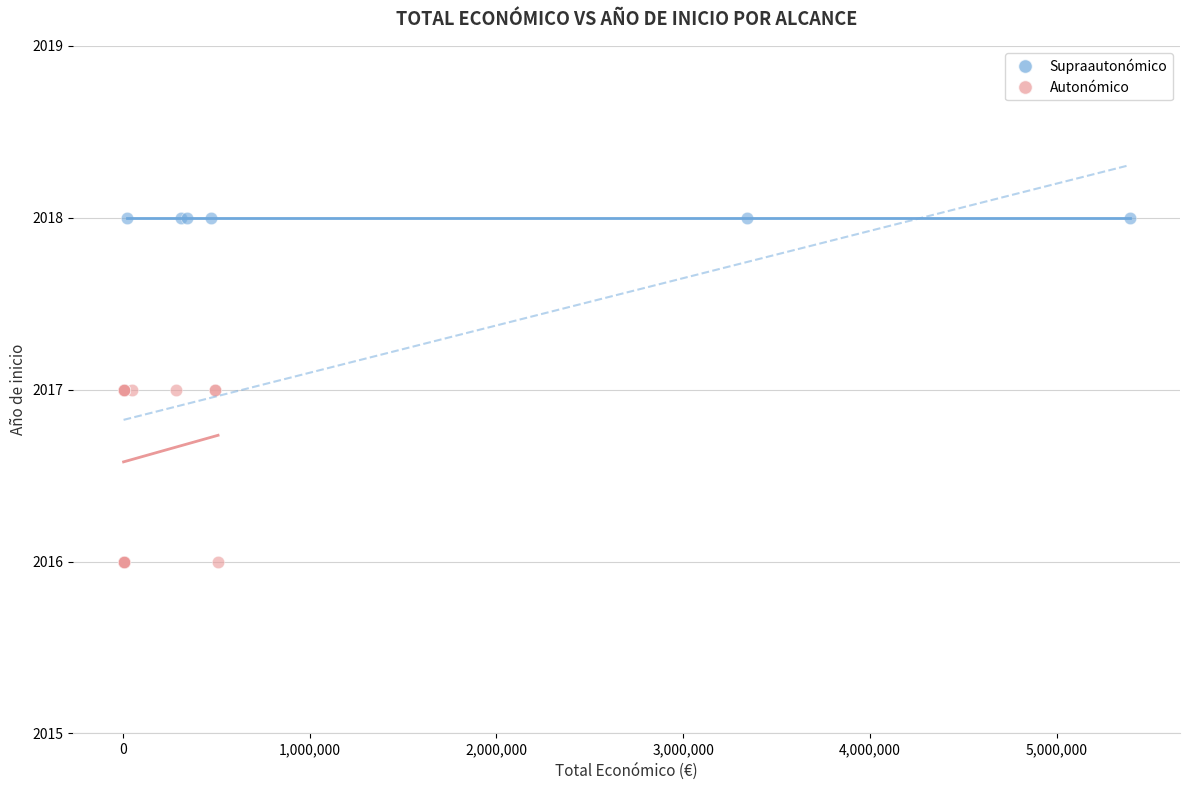

Which series contains the lowest Y value?

Autonómico